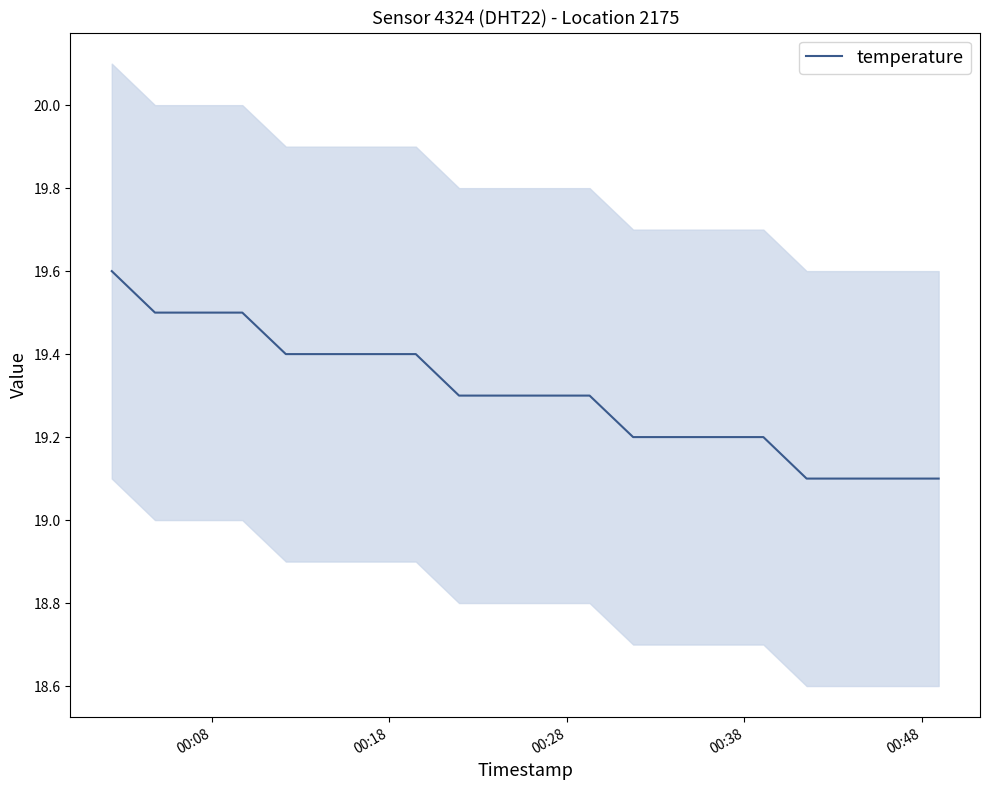

What is the maximum value for temperature?

19.6